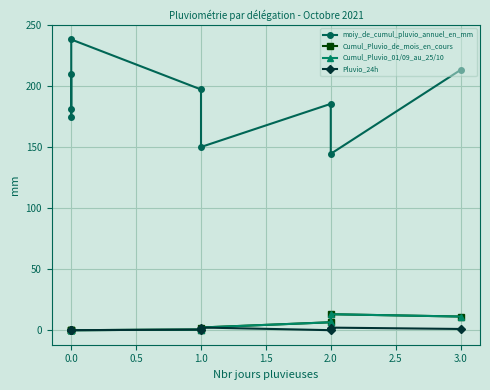

What is the difference between the second highest and minimum values in the moiy_de_cumul_pluvio_annuel_en_mm series?

68.8